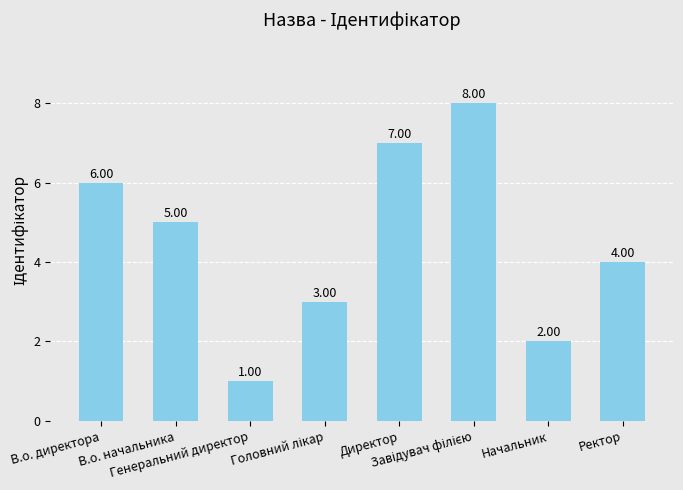

What position from the right is Начальник?

2